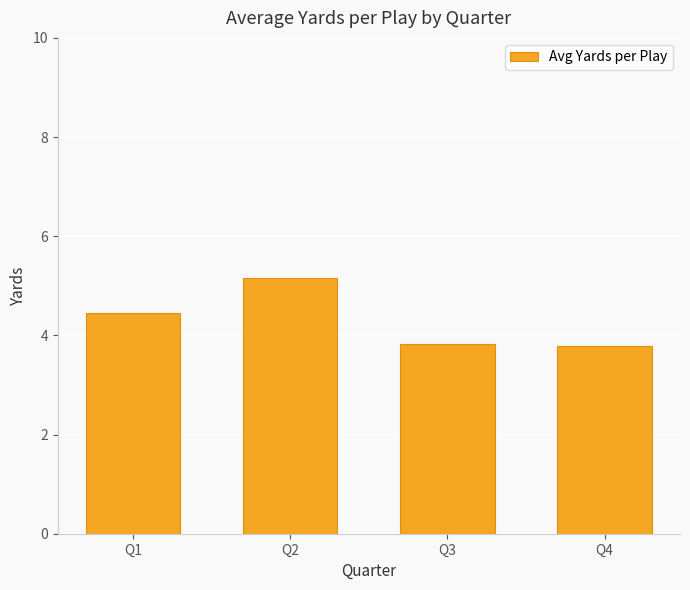

Read the value at Q1.

4.5